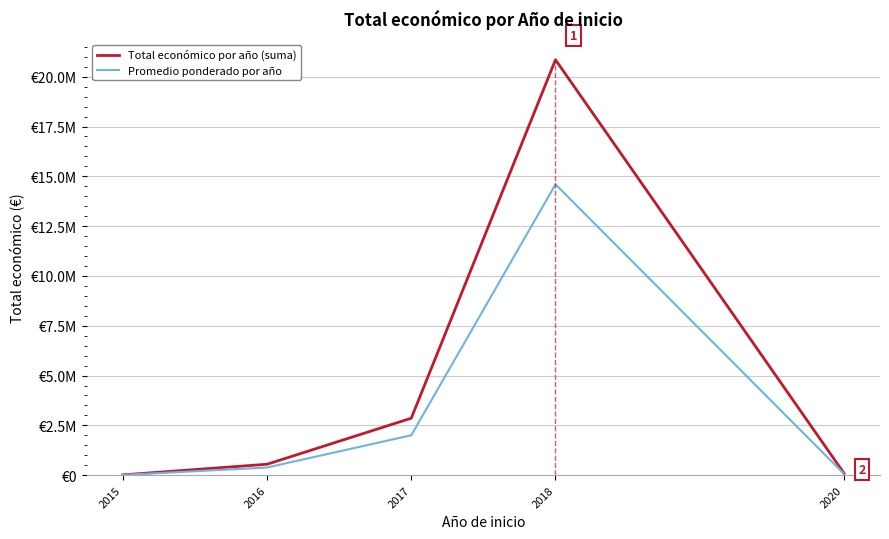

True or false: Promedio ponderado por año and Total económico por año (suma) intersect in this chart.

False